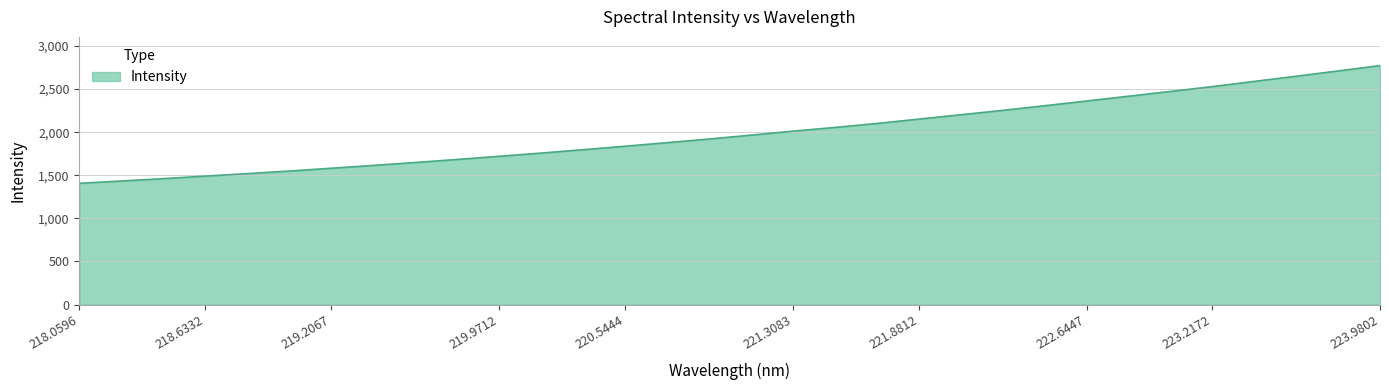

What is the smallest value displayed?

1406.8